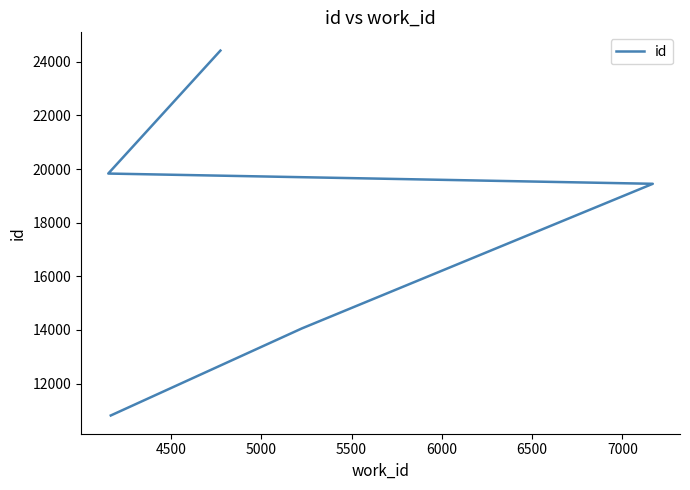

How many values are below 19451?

2